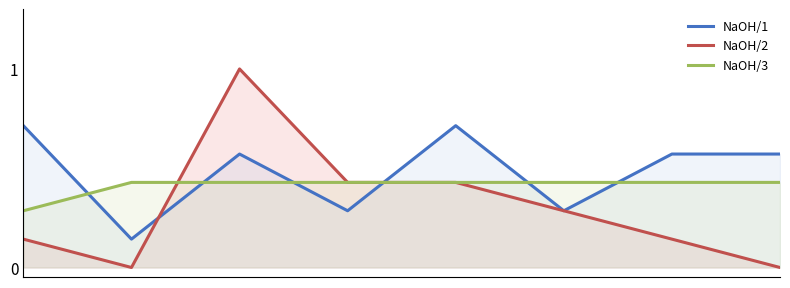

What is the difference between the NaOH/3 values at 6 and 0?

0.1